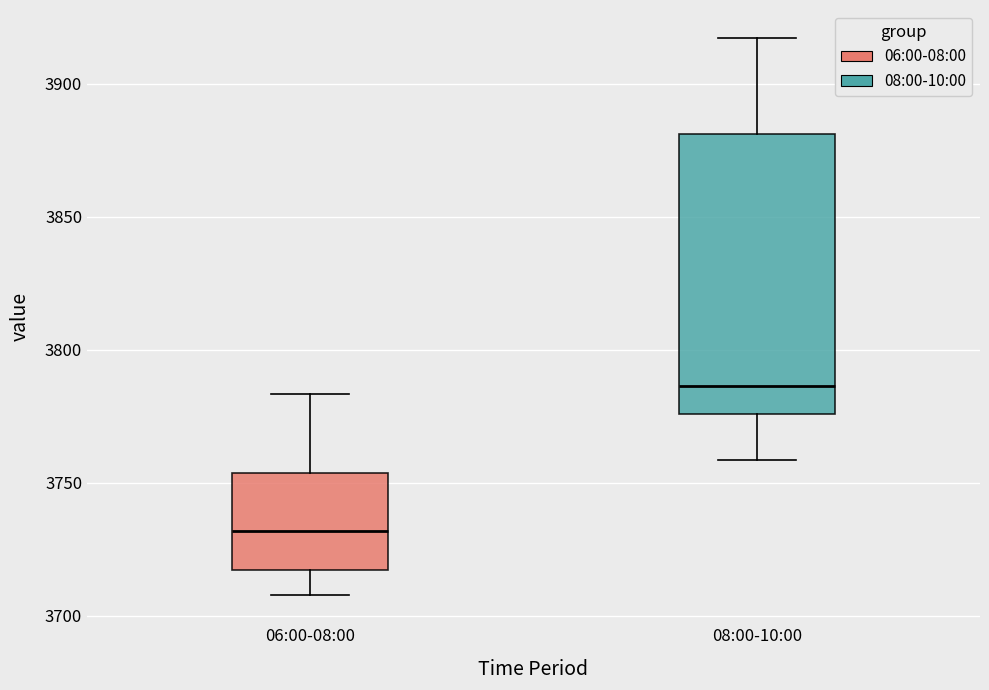

Where does the median line of the box for 06:00-08:00 sit on the y-axis? The values are not printed on the chart, so give them approximately, as read against the axis.

3730